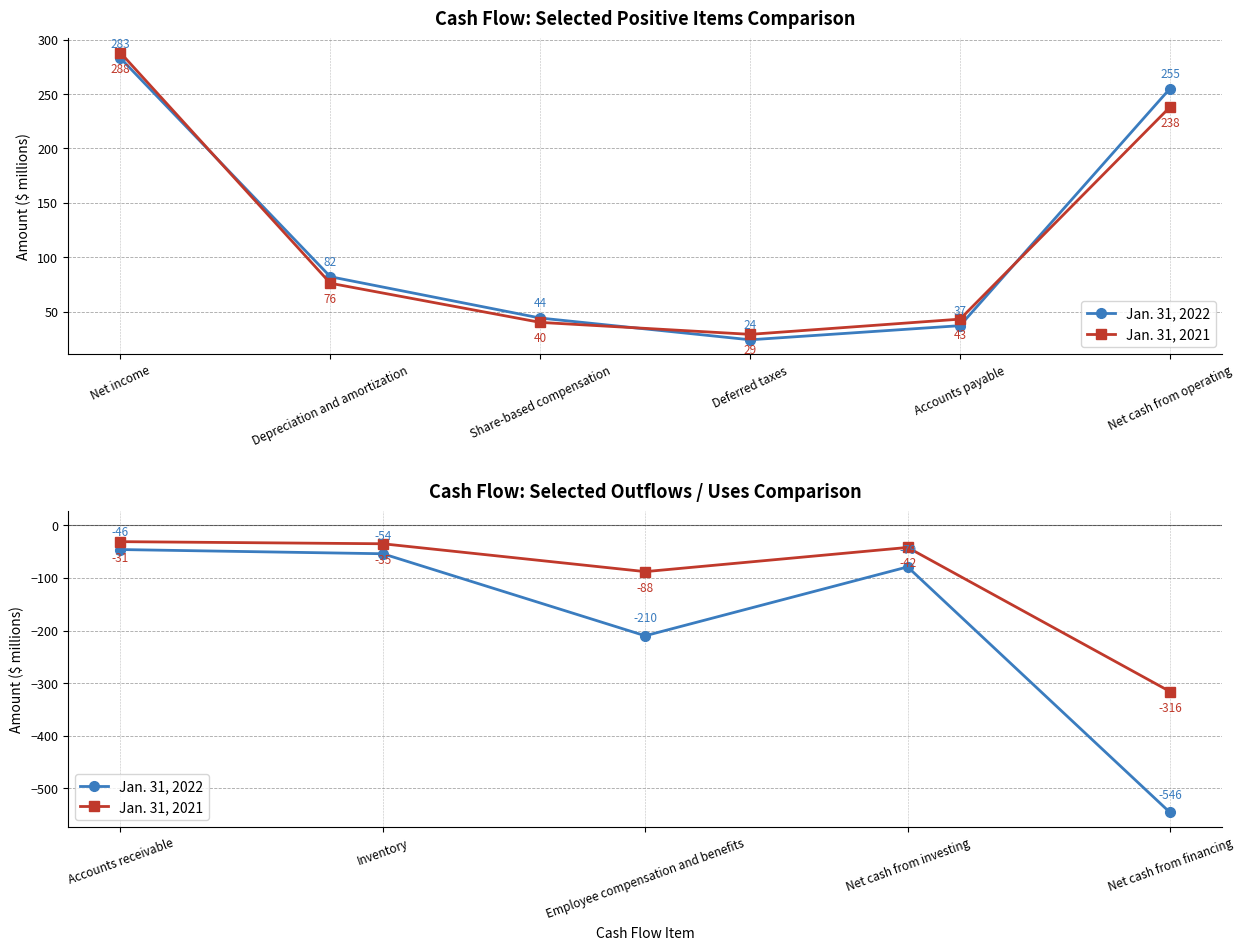

What is the value of the Jan. 31, 2021 point at the 5th from the left?

-316